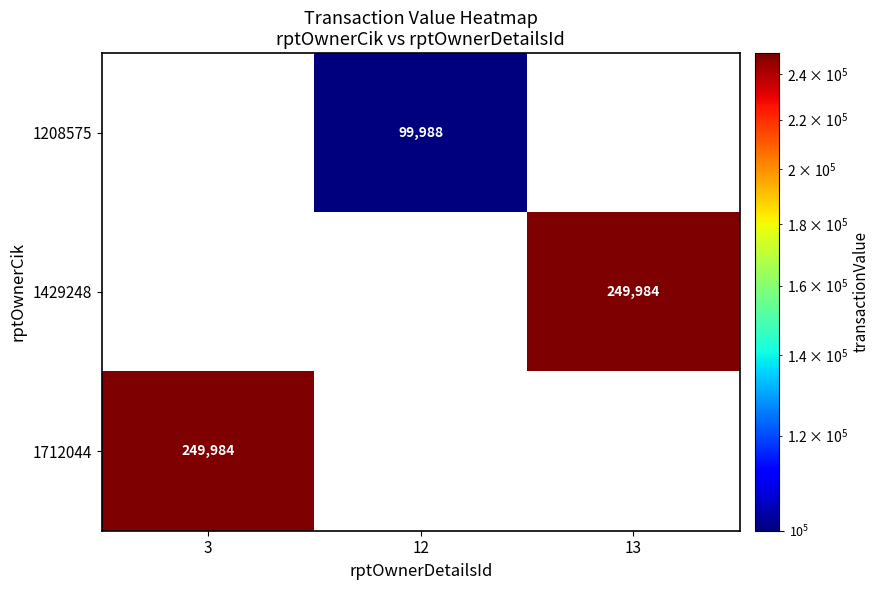

What is the total value across all series at 3?

249984